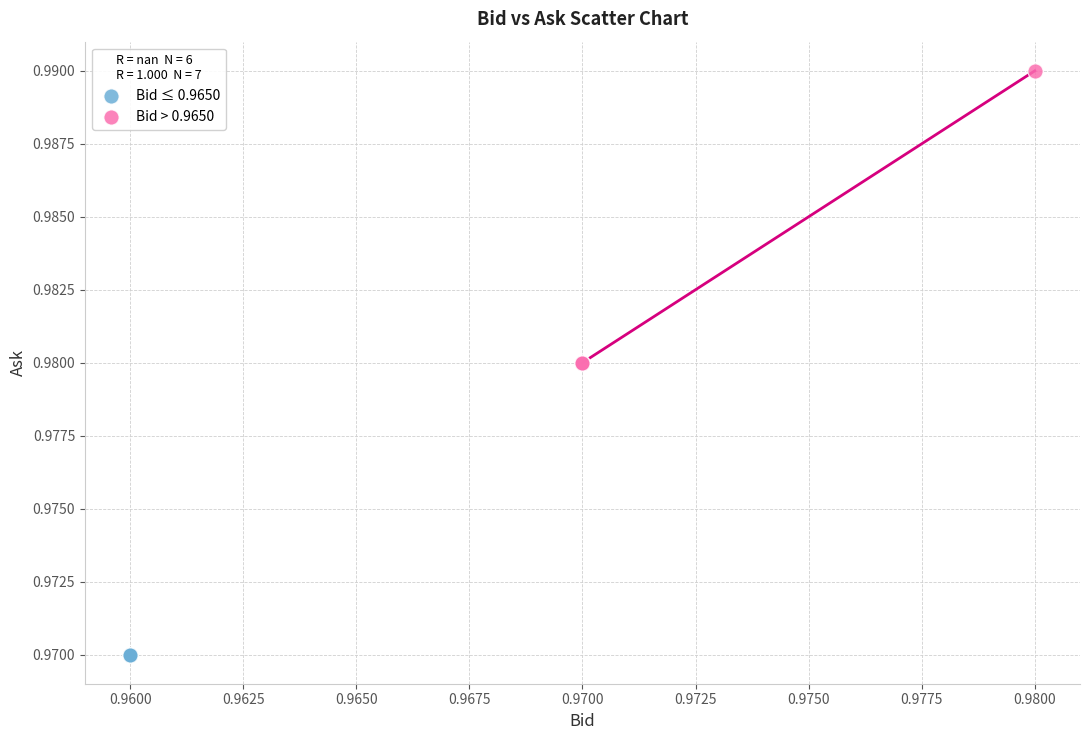

Which series reaches the maximum Y coordinate?

Bid > 0.9650